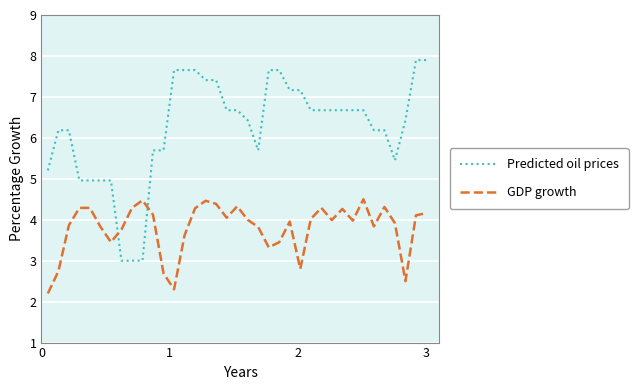

How many lines are shown in the chart?

2